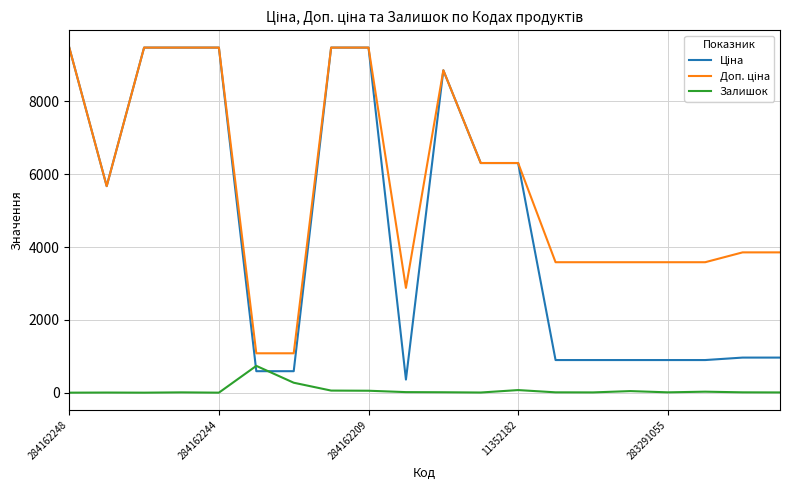

The Залишок series shows 53.0 at 284162209. True or false?

True